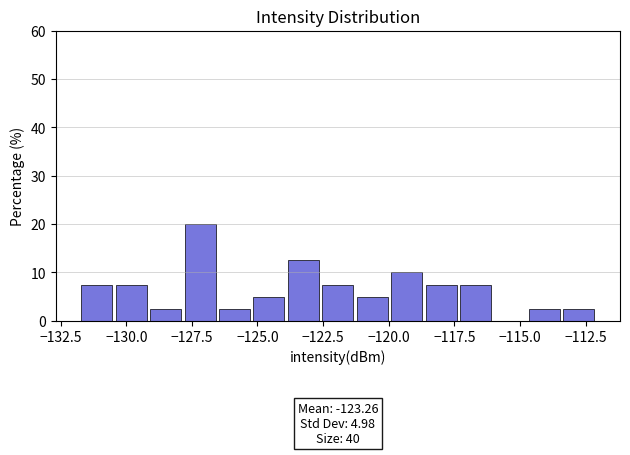

Around what value on the x-axis is the tallest bar? Give the approximate position of its centre, as read against the axis.

-127.0